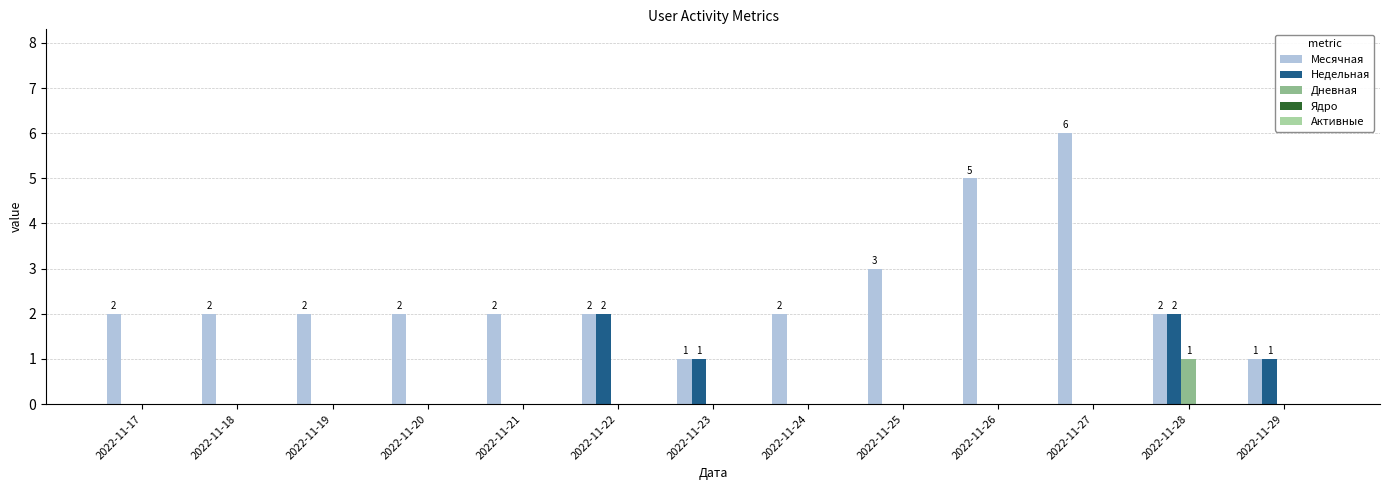

Which series changed the most between 2022-11-21 and 2022-11-22?

Недельная